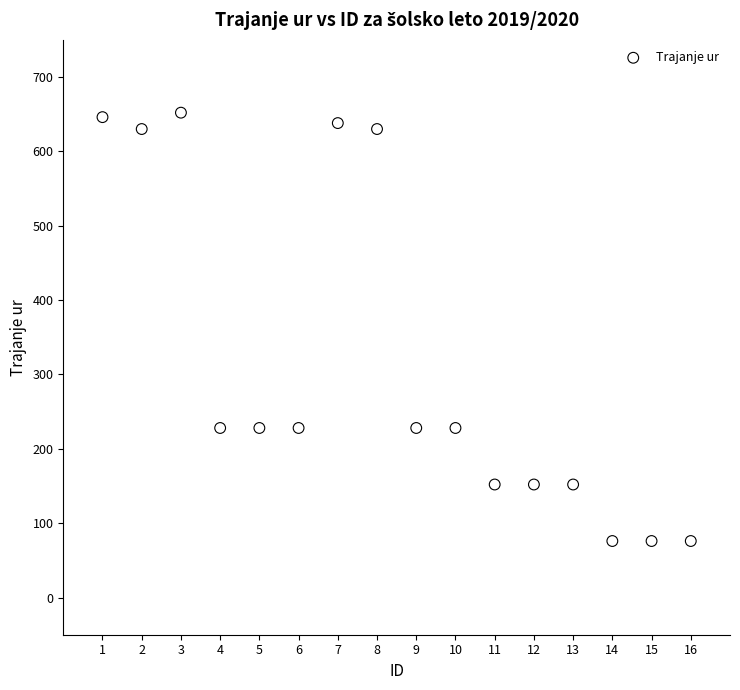

What is the range of Y values (max minus min)?

576